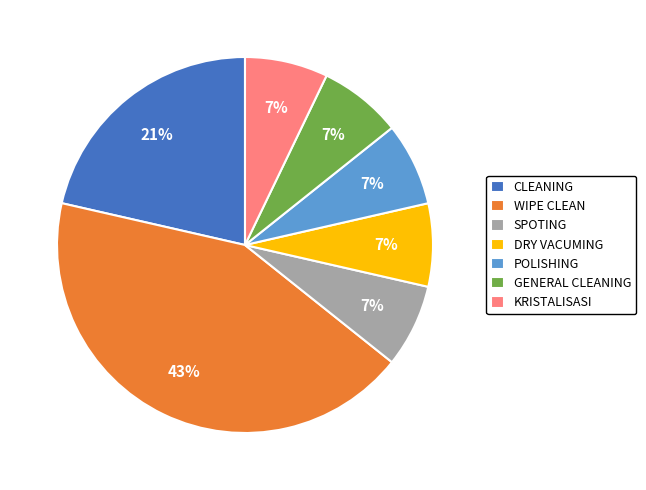

To the nearest percent, what is the combined percentage of GENERAL CLEANING and DRY VACUMING?

14%